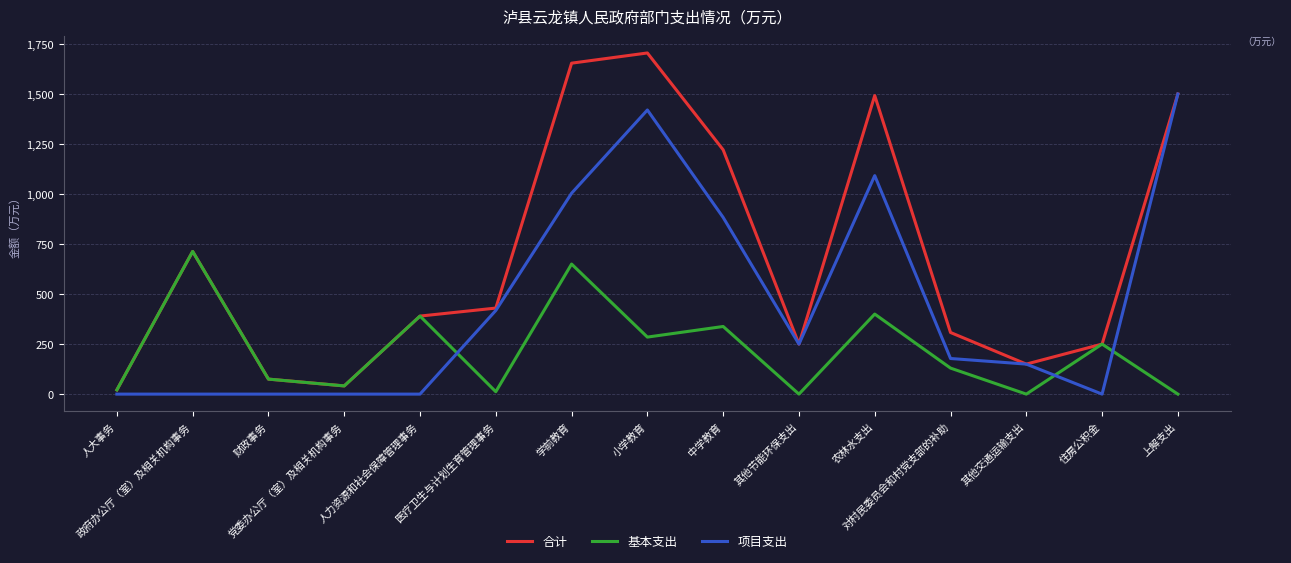

Is this an area chart (filled region under the line)?

No